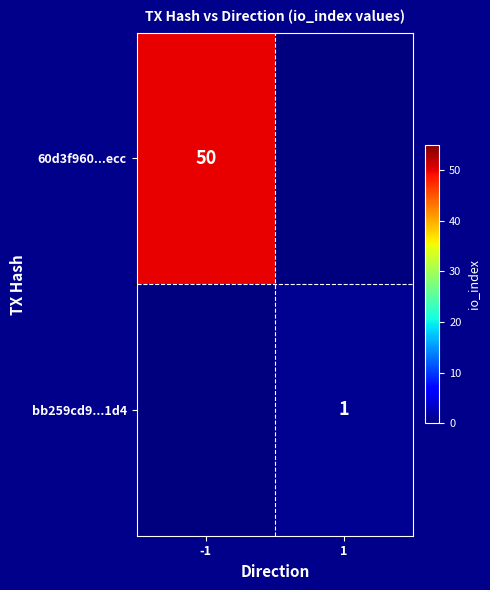

True or false: 60d3f960...ecc has a value of 50 at -1.

True